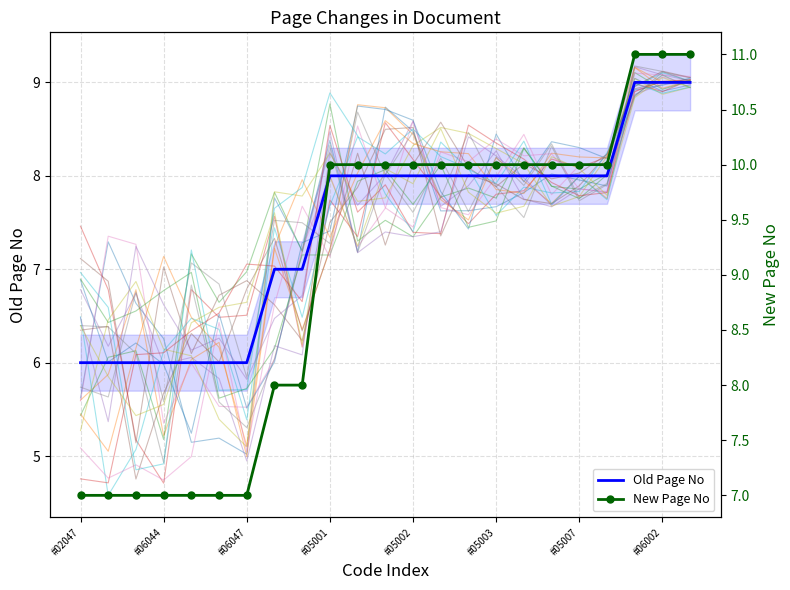

Which series has the widest spread of values?

New Page No